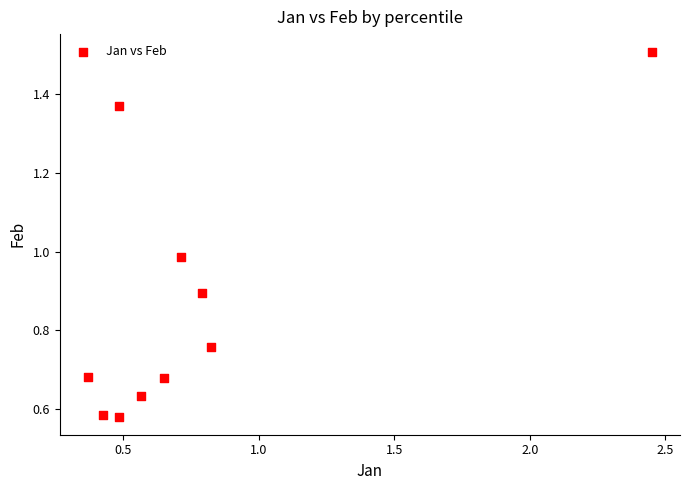

What is the range of Y values (max minus min)?

0.9